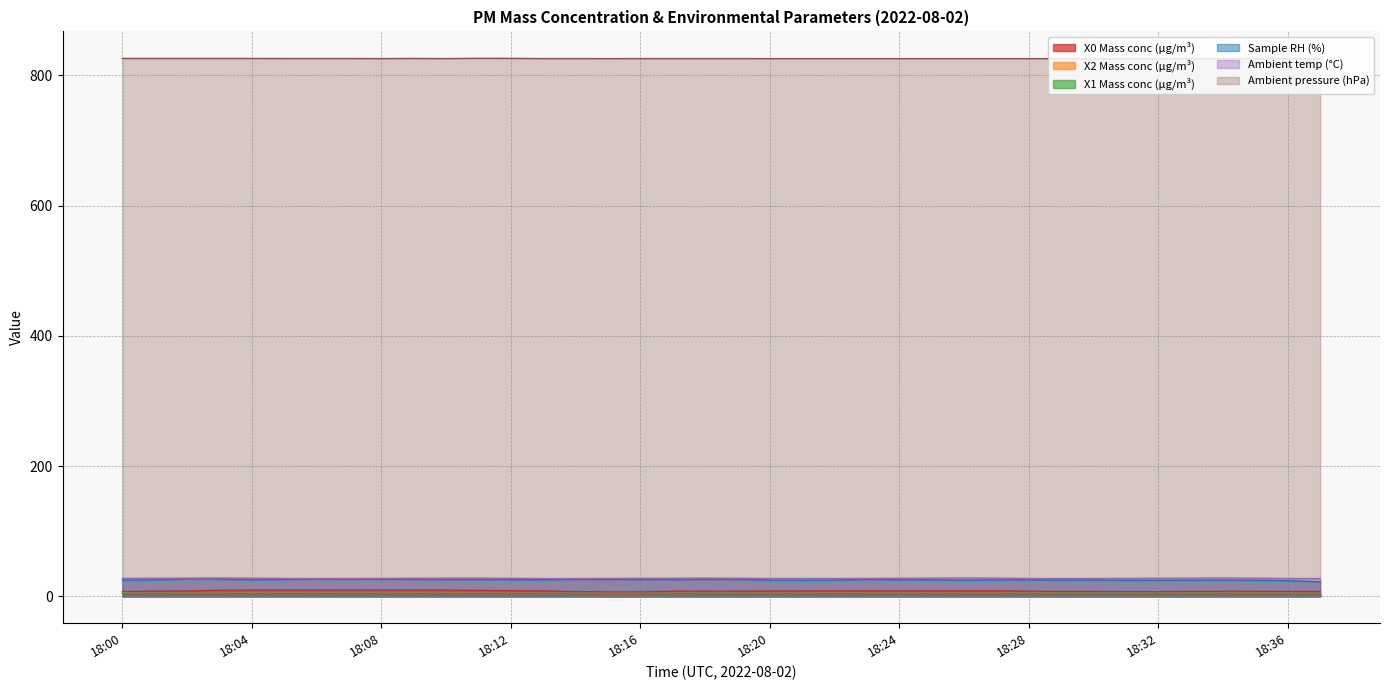

Reading left to right, extract all data points from this chart.

X0 Mass conc (μg/m³): 7.3	8.0	8.2	9.3	9.6	9.6	9.7	9.8	9.7	9.6	9.5	9.1	8.6	8.3	7.2	6.7	6.8	7.8	7.8	7.8	8.1	8.2	8.3	8.4	8.4	8.4	8.5	8.5	7.8	7.5	7.5	7.1	7.1	7.5	7.7	7.7	7.6	7.4
X2 Mass conc (μg/m³): 4.8	4.8	4.8	4.9	4.9	4.8	4.8	4.7	4.7	4.7	4.6	4.5	4.5	4.5	4.5	4.4	4.5	4.5	4.5	4.6	4.6	4.6	4.6	4.6	4.6	4.7	4.7	4.7	4.7	4.7	4.6	4.6	4.7	4.7	4.7	4.7	4.6	4.5
X1 Mass conc (μg/m³): 4.6	4.6	4.6	4.6	4.6	4.5	4.5	4.4	4.4	4.3	4.3	4.2	4.2	4.2	4.2	4.2	4.2	4.3	4.3	4.3	4.3	4.4	4.3	4.4	4.4	4.5	4.5	4.5	4.5	4.4	4.4	4.4	4.4	4.4	4.5	4.4	4.4	4.2
Sample RH (%): 24.9	25.1	26.8	26.5	25.4	25.9	26.6	26.2	26.4	26.1	25.8	25.7	25.6	25.4	26.0	26.0	25.8	25.8	26.1	26.0	25.0	24.7	25.0	25.8	25.4	25.3	24.9	25.1	25.3	25.0	25.2	24.6	24.7	24.9	24.9	24.8	24.0	22.4
Ambient temp (°C): 27.5	27.7	27.9	28.1	27.9	27.4	27.3	27.4	27.5	27.7	27.9	28.0	27.6	27.2	27.3	27.4	27.6	27.8	28.0	27.8	27.3	27.2	27.3	27.4	27.7	27.9	28.1	27.9	27.3	27.2	27.3	27.5	27.7	27.9	28.1	27.8	27.3	27.2
Ambient pressure (hPa): 825.9	825.9	825.9	825.9	825.9	825.8	825.8	825.8	825.7	825.9	825.7	826.1	826.0	825.7	825.7	825.6	825.7	825.7	825.7	825.7	825.6	825.6	825.6	825.6	825.6	825.6	825.6	825.6	825.6	825.6	825.6	825.6	825.6	825.6	825.6	825.6	825.6	825.6